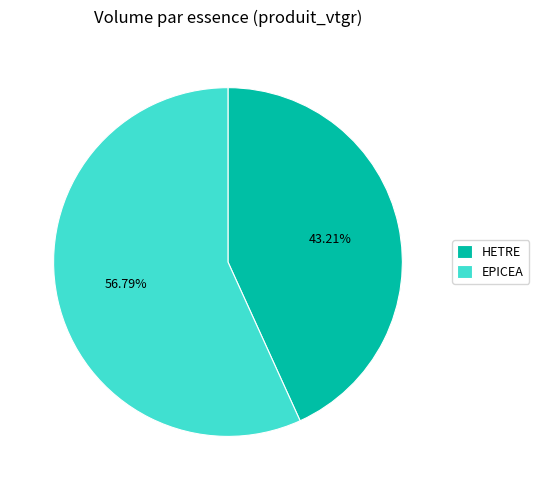

Combined, do HETRE and EPICEA account for over 50%?

Yes